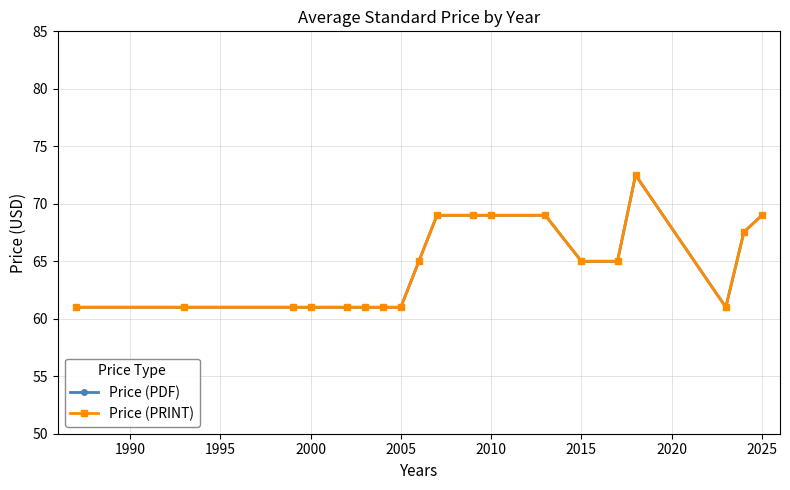

Count the Price (PDF) values in the range 61 to 69.

18